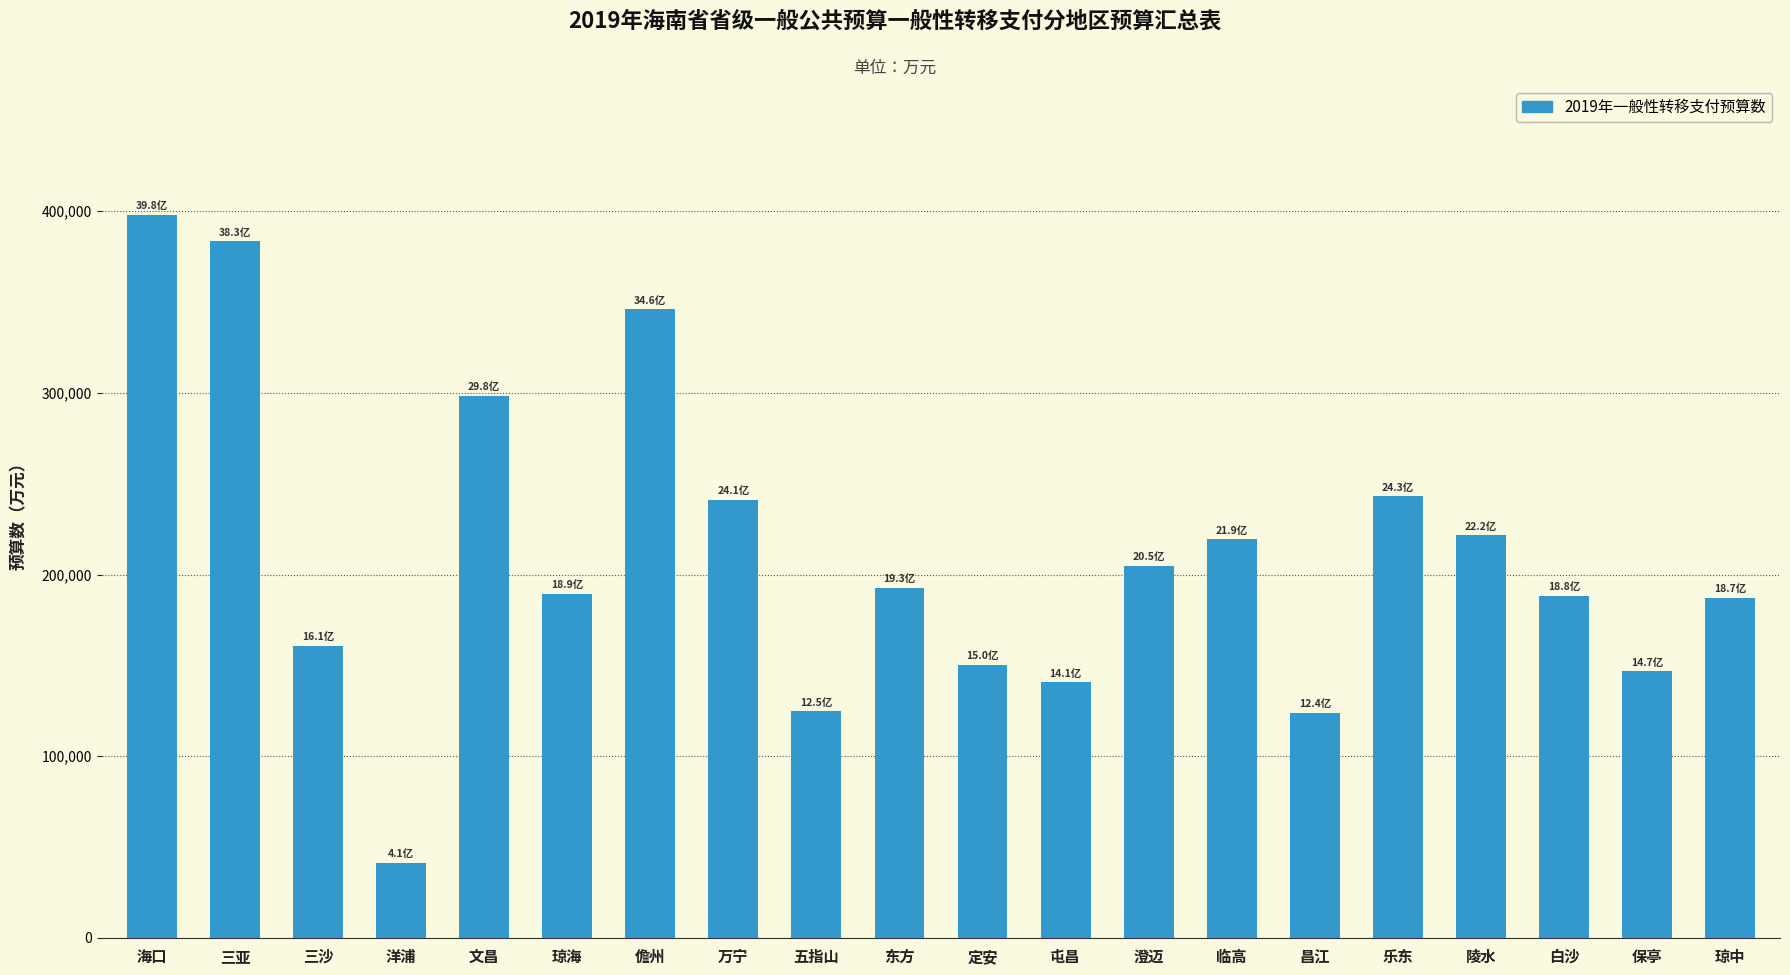

Which category has the lowest value across all series?

洋浦